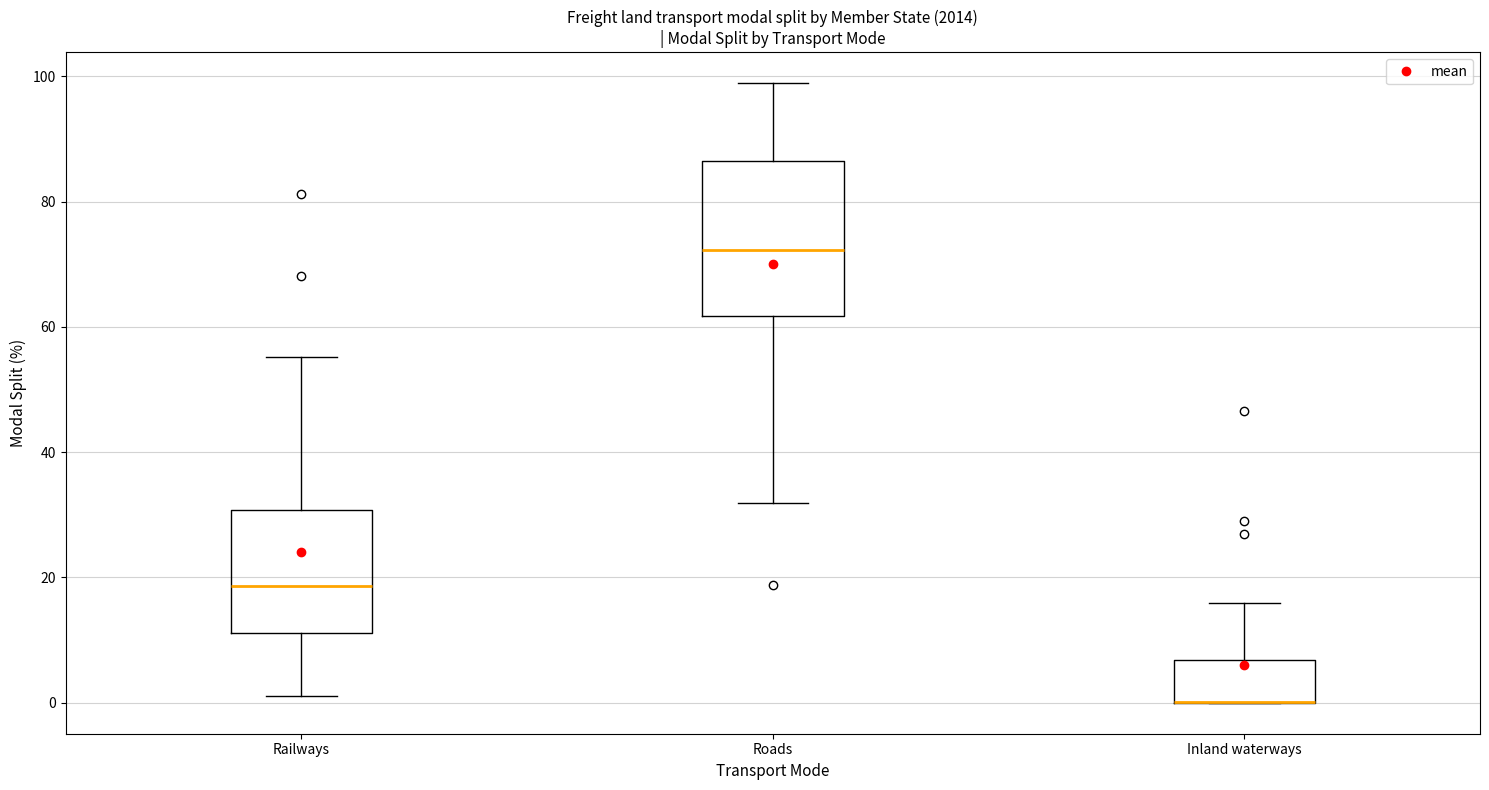

Reading left to right, transcribe this box plot: for each box, give where its median line is, the range the box spans, and where its two whiskers end, as read against the y-axis. The values are not printed on the chart, so give them approximately, as read against the axis.

Railways: median 18, box 12 to 30, whiskers 2 to 56
Roads: median 72, box 62 to 86, whiskers 32 to 98
Inland waterways: median 0 (drawn on the box's lower edge), box 0 to 6, whiskers 0 to 16